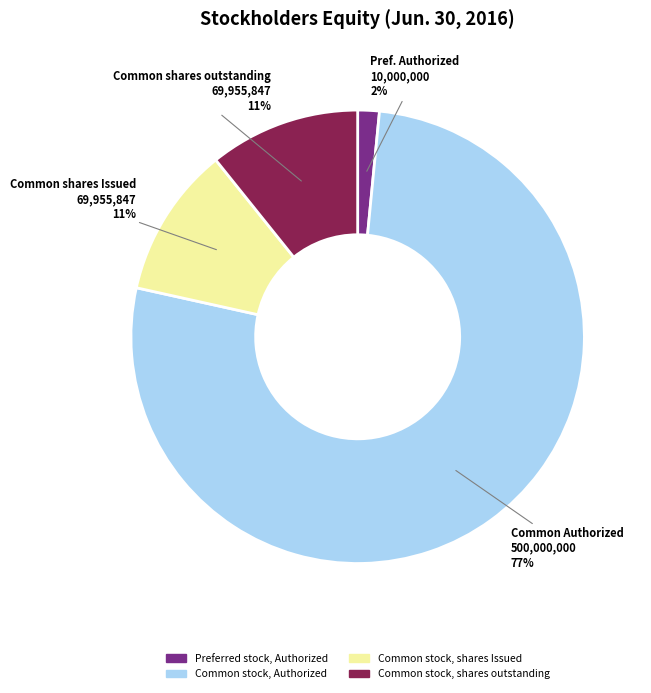

What is the largest slice in the pie chart?

Common stock, Authorized